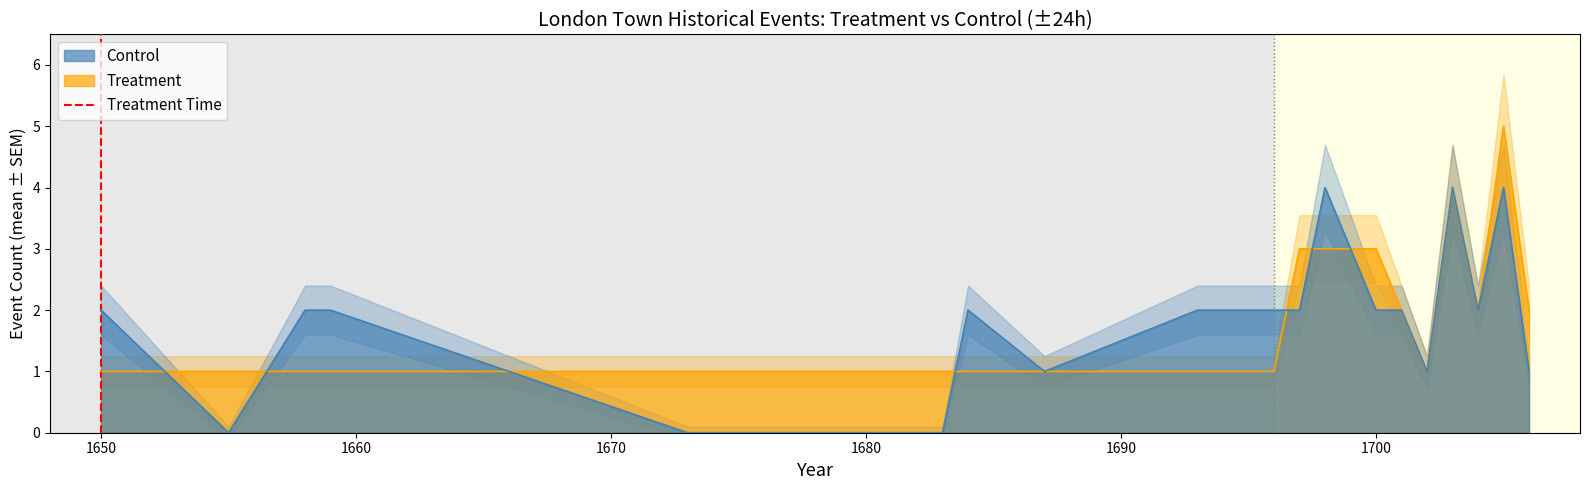

The value of Treatment at 1700 is 2. True or false?

False